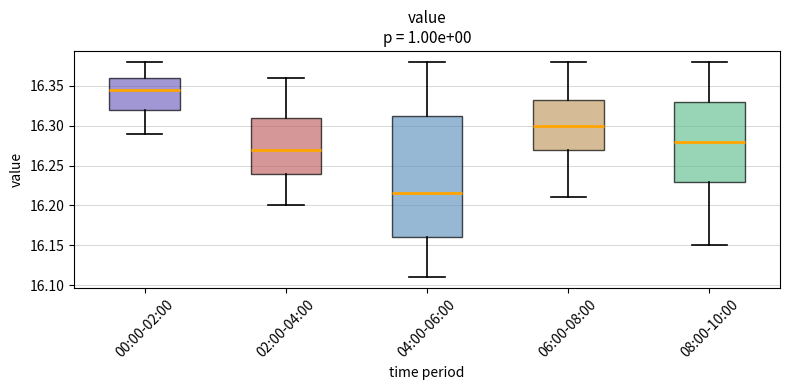

Reading left to right, transcribe this box plot: for each box, give where its median line is, the range the box spans, and where its two whiskers end, as read against the y-axis. The values are not printed on the chart, so give them approximately, as read against the axis.

00:00-02:00: median 16.345, box 16.320 to 16.360, whiskers 16.290 to 16.380
02:00-04:00: median 16.270, box 16.240 to 16.310, whiskers 16.200 to 16.360
04:00-06:00: median 16.215, box 16.160 to 16.315, whiskers 16.110 to 16.380
06:00-08:00: median 16.300, box 16.270 to 16.335, whiskers 16.210 to 16.380
08:00-10:00: median 16.280, box 16.230 to 16.330, whiskers 16.150 to 16.380